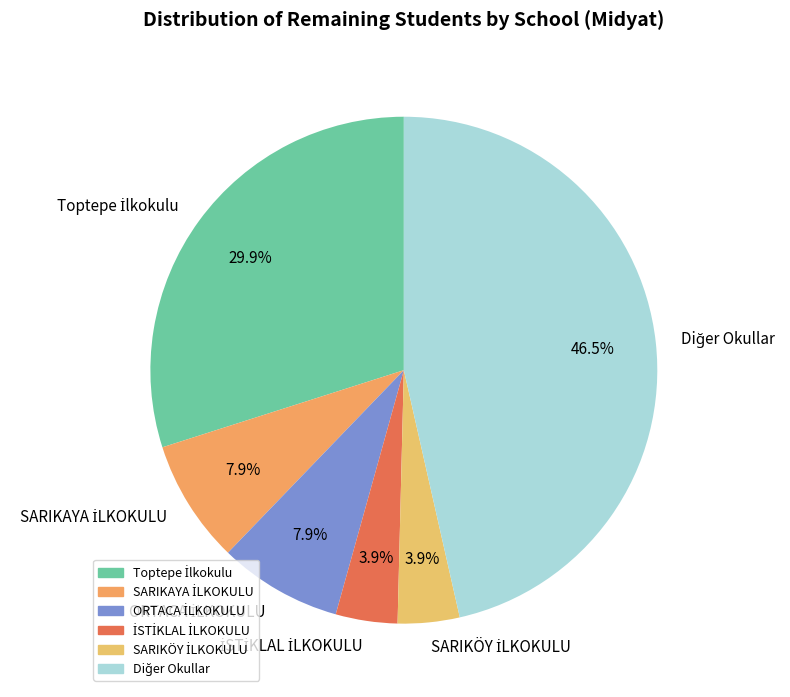

Does any single category account for the majority?

No